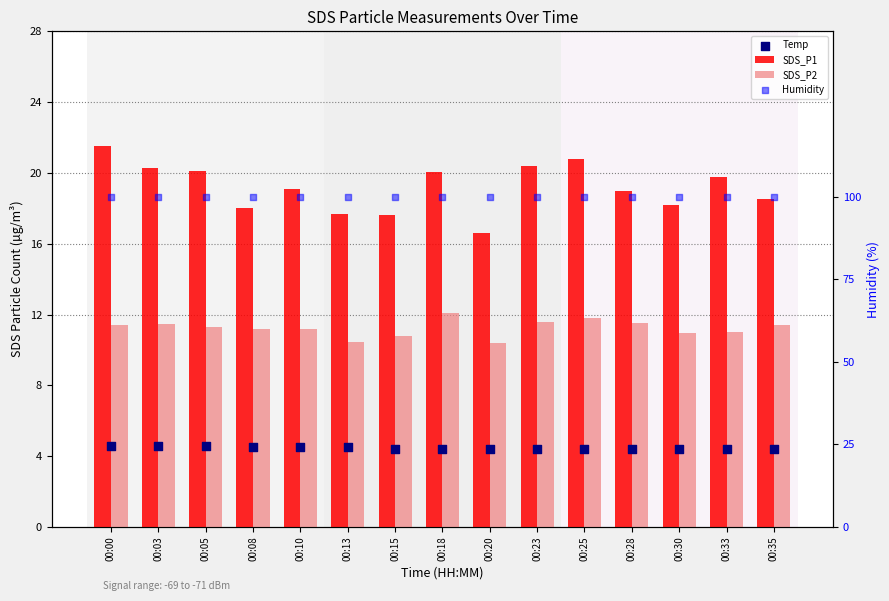

Which series has the largest total across all categories?

Humidity